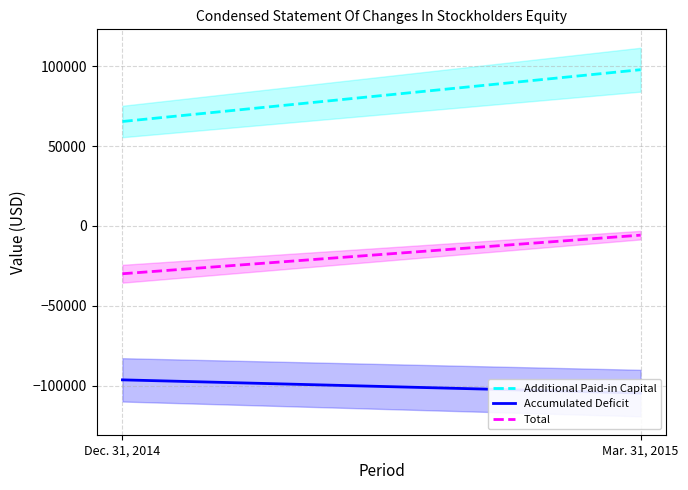

Where is Accumulated Deficit nearest to the value -100486?

Dec. 31, 2014